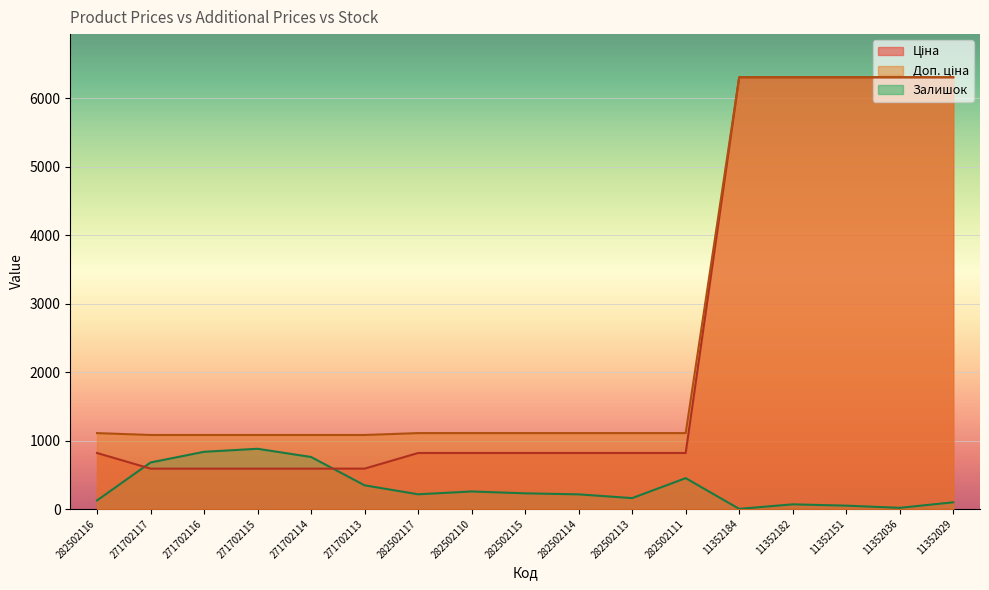

What is the sum of the Доп. ціна values at 271702117 and 11352036?

7390.4